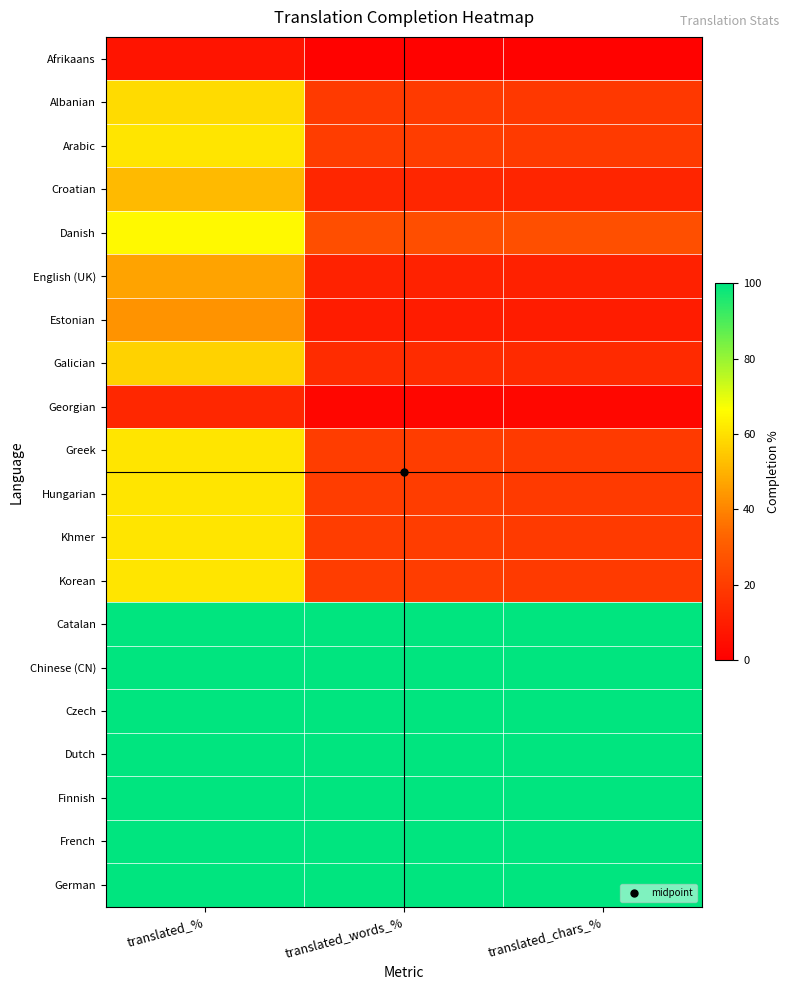

At which category is the sum across all series the highest?

translated_%